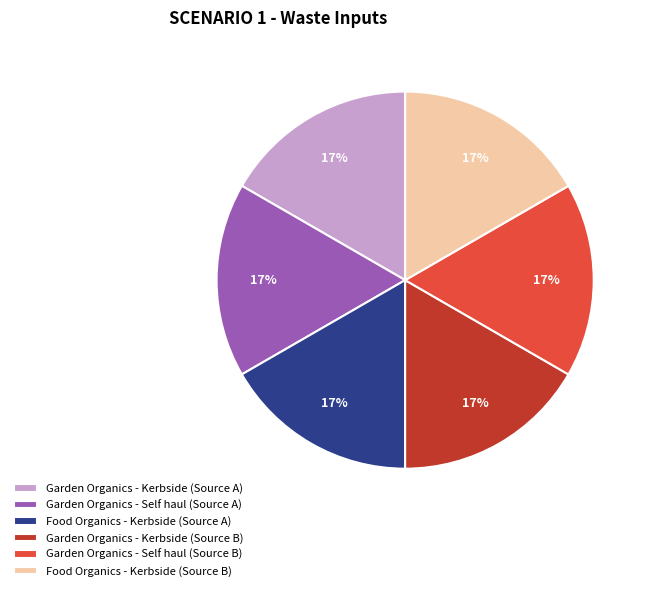

Is there any slice that represents more than half of the pie?

No